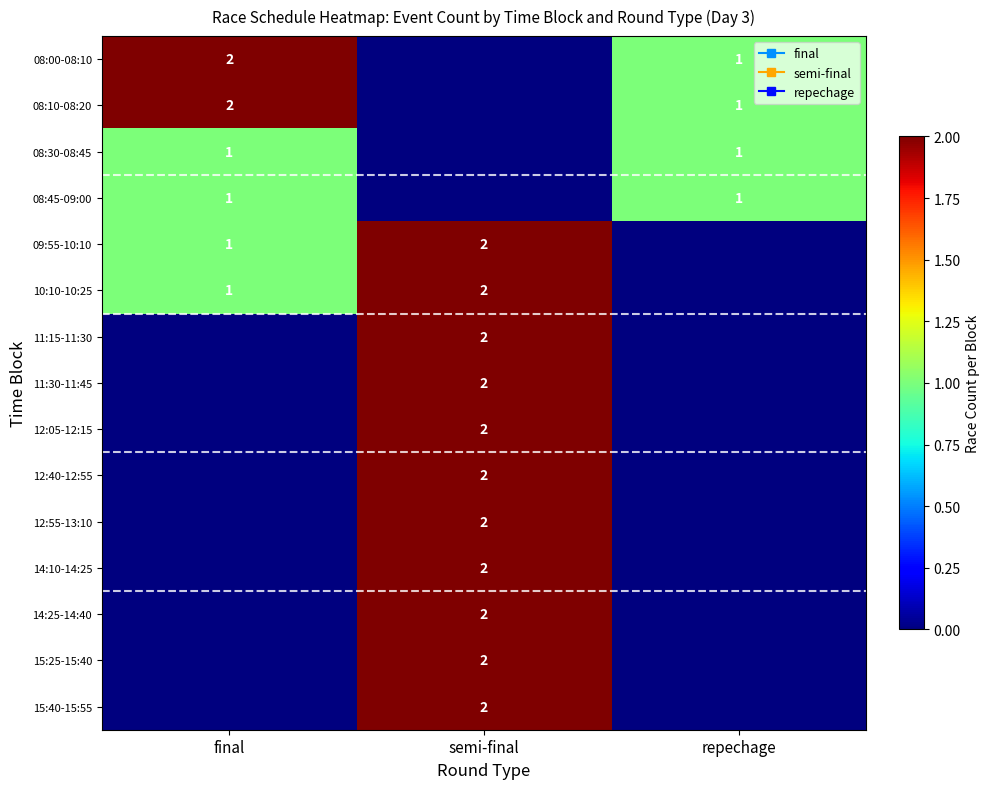

Which label corresponds to the largest value in the chart?

final